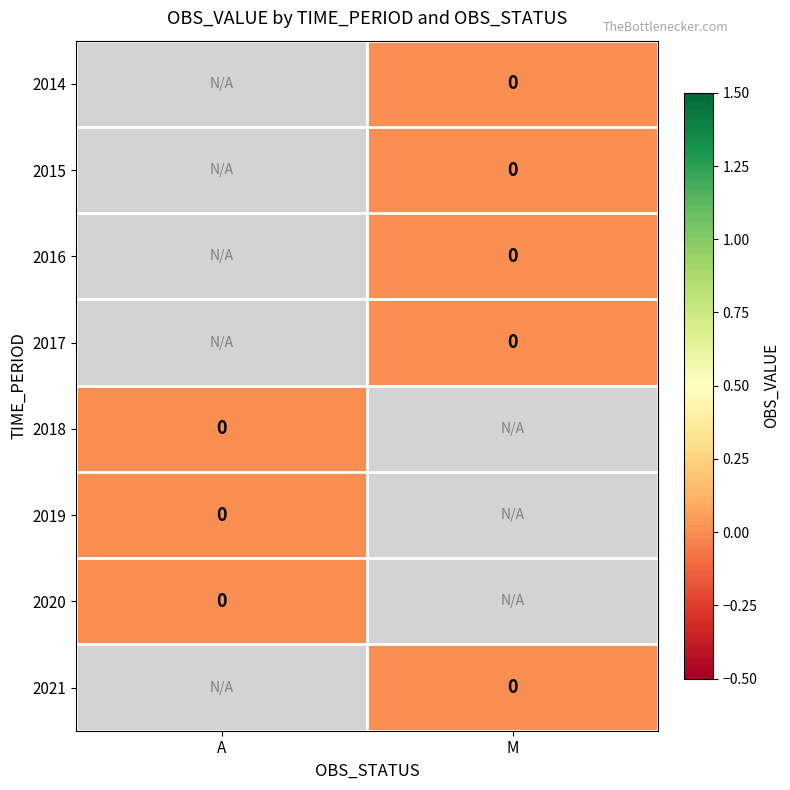

Rank the categories by 2021 value from lowest to highest.

A, M